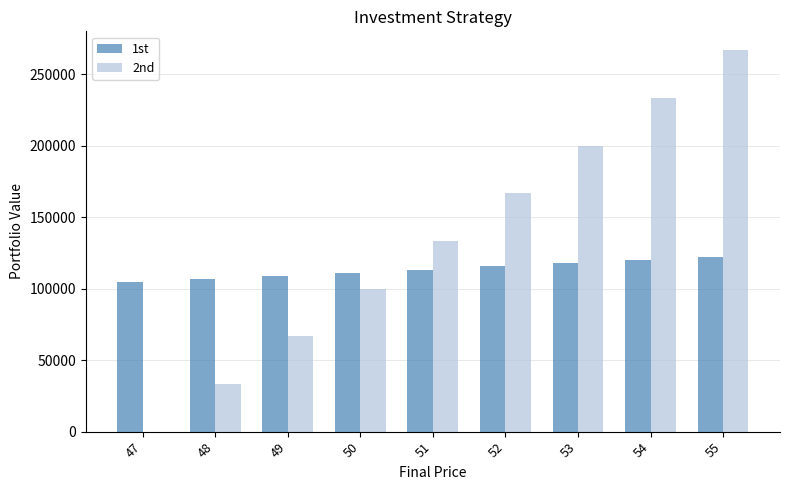

Between 51 and 54, which series saw the biggest shift?

2nd